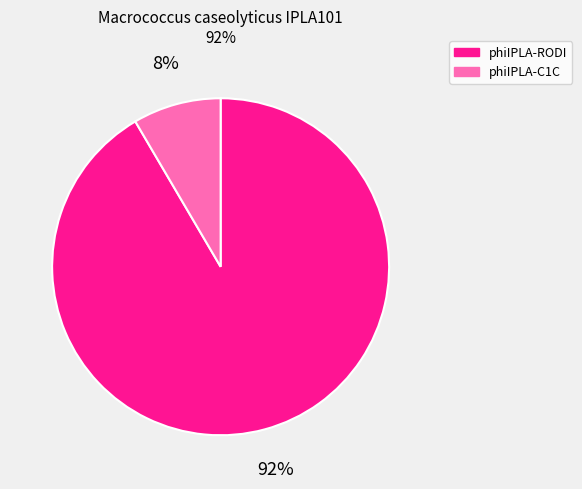

Do phiIPLA-RODI and phiIPLA-C1C together represent more than half of the pie?

Yes